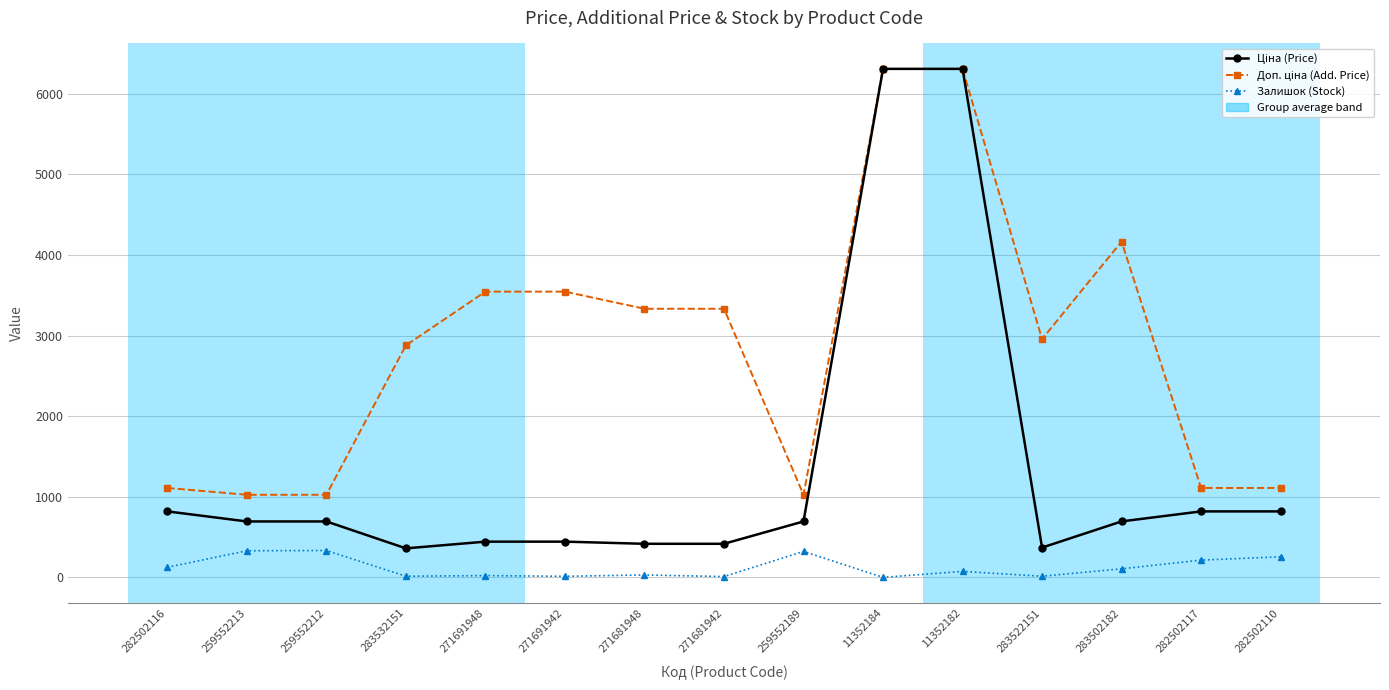

True or false: Залишок (Stock) has more than 2 points higher than both neighbors.

True